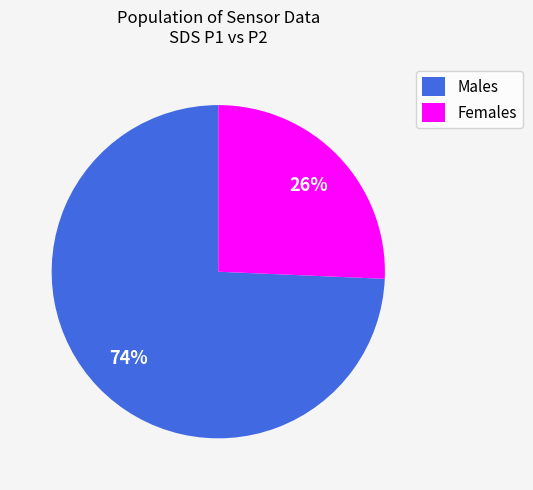

Is there any slice that represents more than half of the pie?

Yes